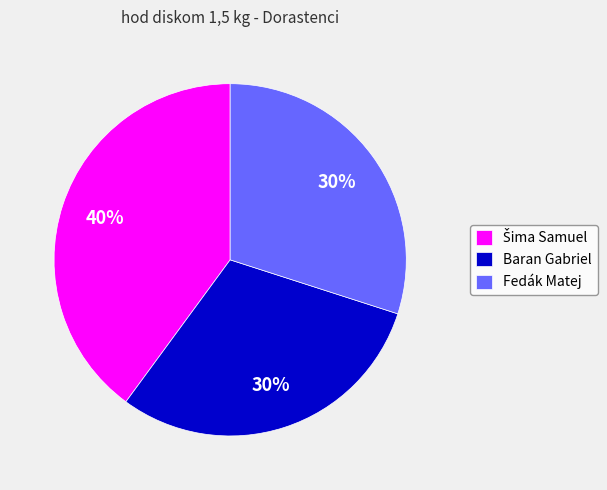

How many slices are in this pie chart?

3